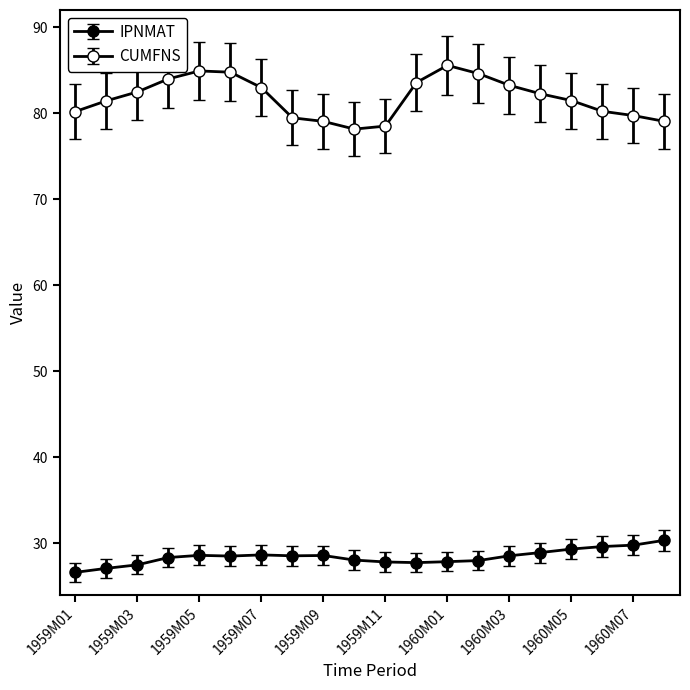

Which category has the lowest value across all series?

1959M01